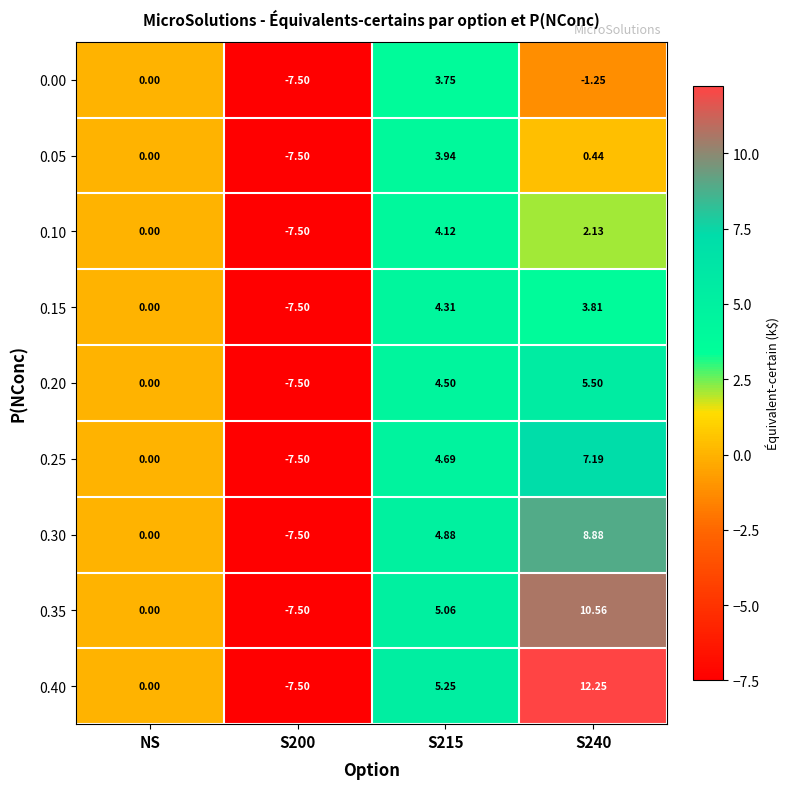

Where is 0.10 nearest to the value -1?

NS